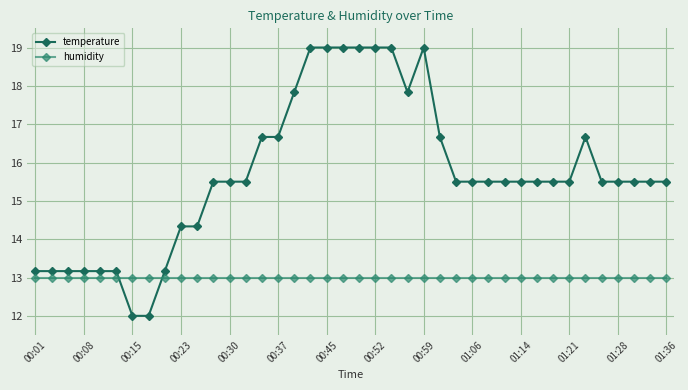

True or false: temperature has more than 1 interior local peaks.

True